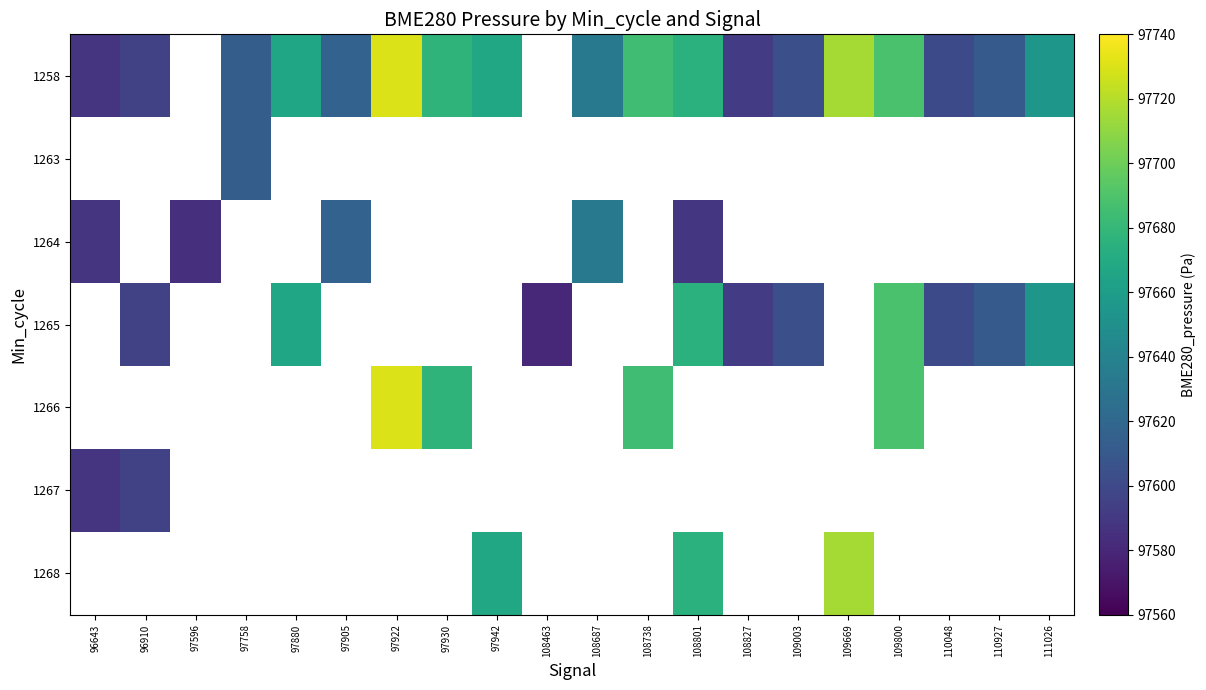

At which label is 1264 closest to 97608?

97905